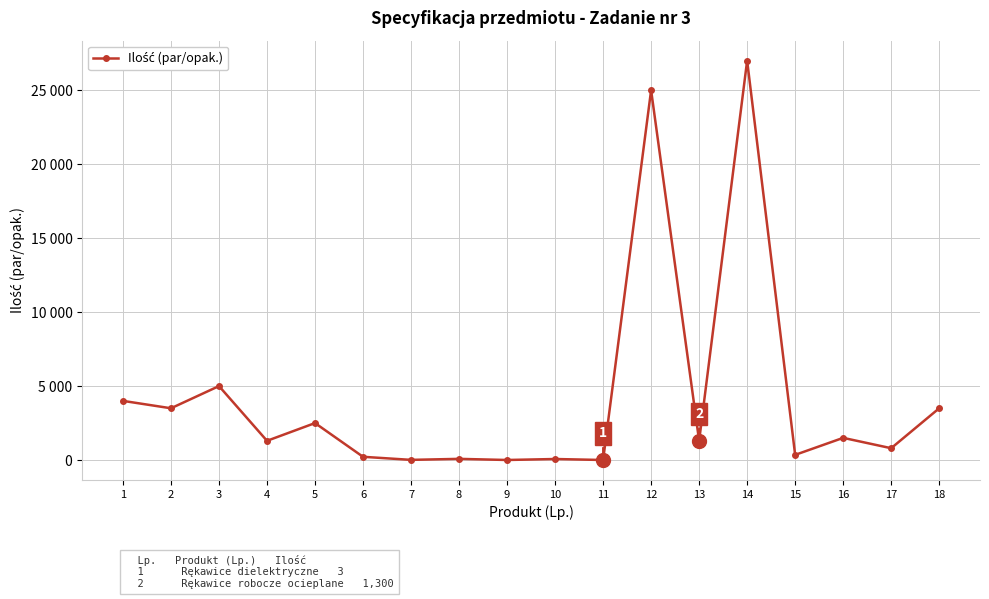

What is the value of the 14th point from the left?

27000